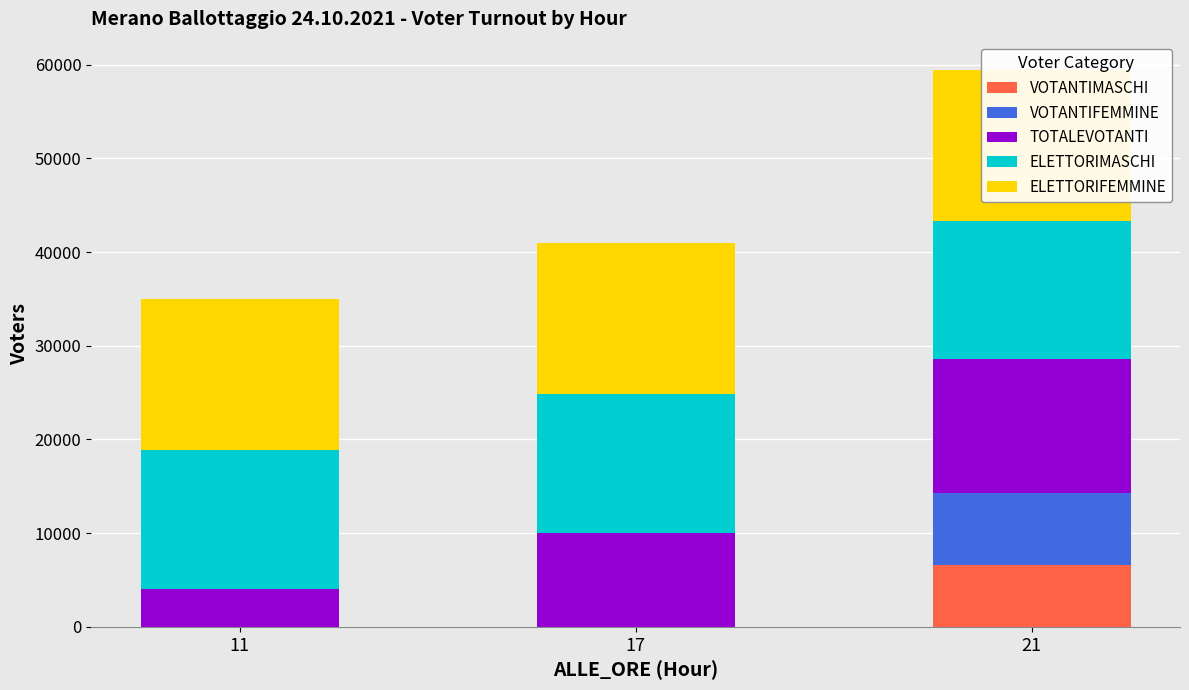

Which series has the largest total across all categories?

ELETTORIFEMMINE